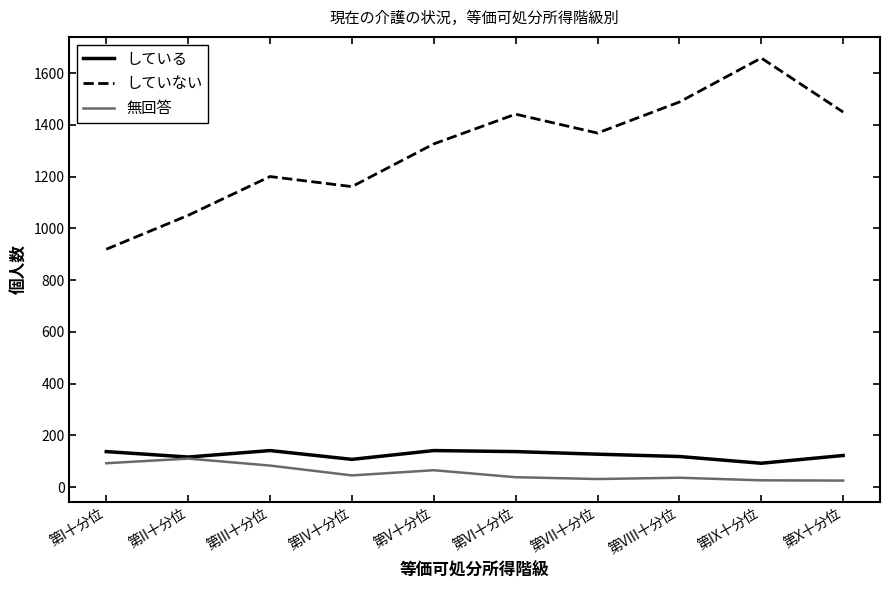

At which label does していない reach its peak?

第IX十分位